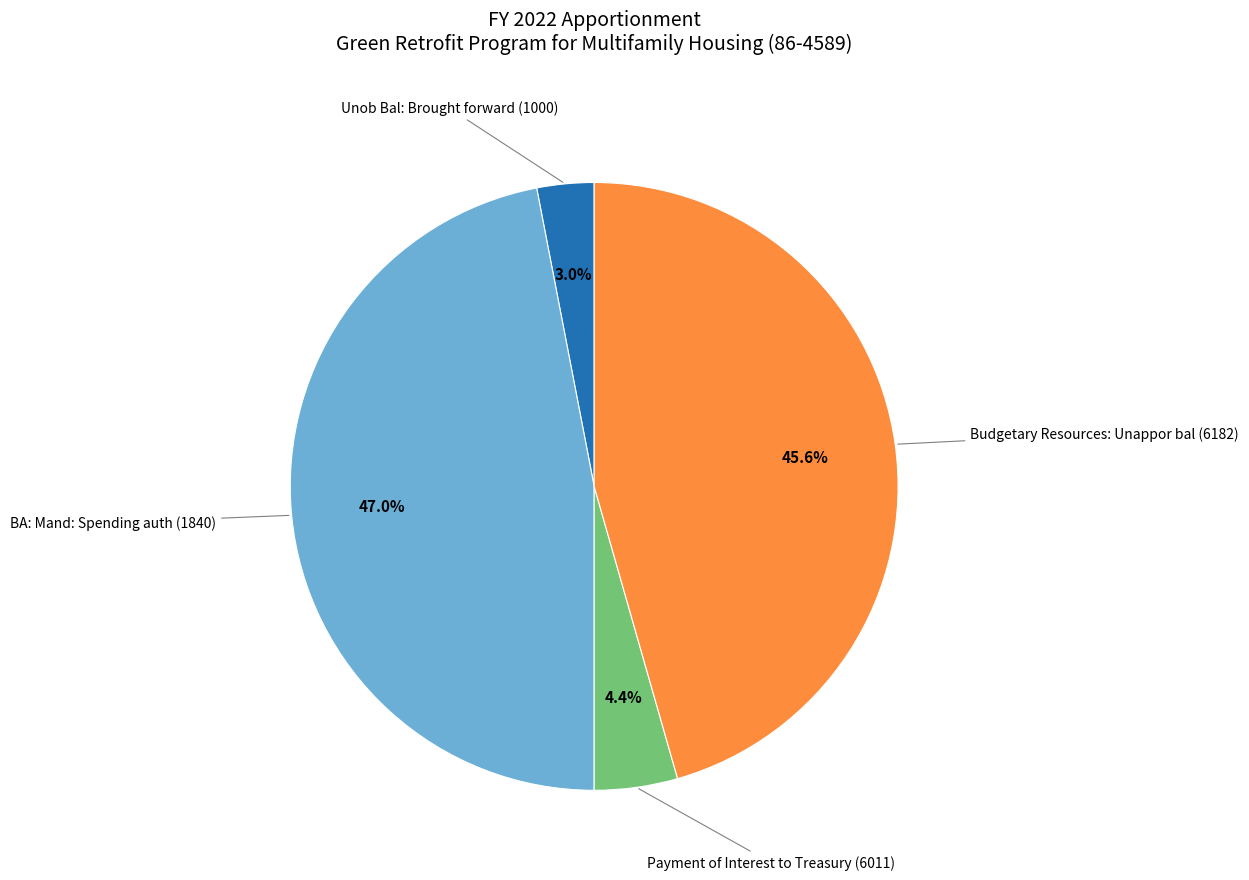

Is there a majority slice in this chart?

No